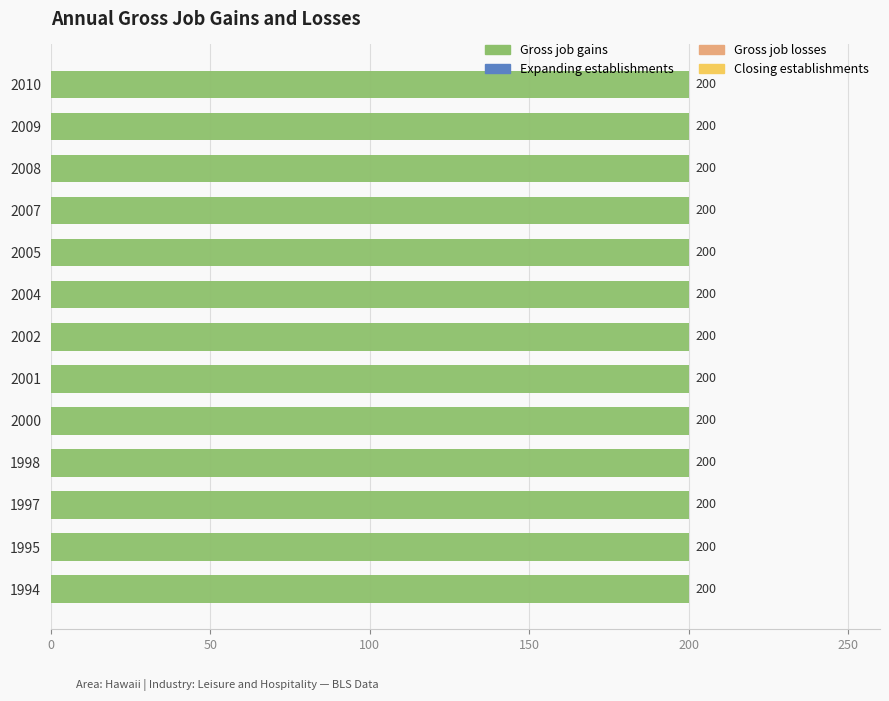

Which has a higher value, 2007 or 1994?

2007